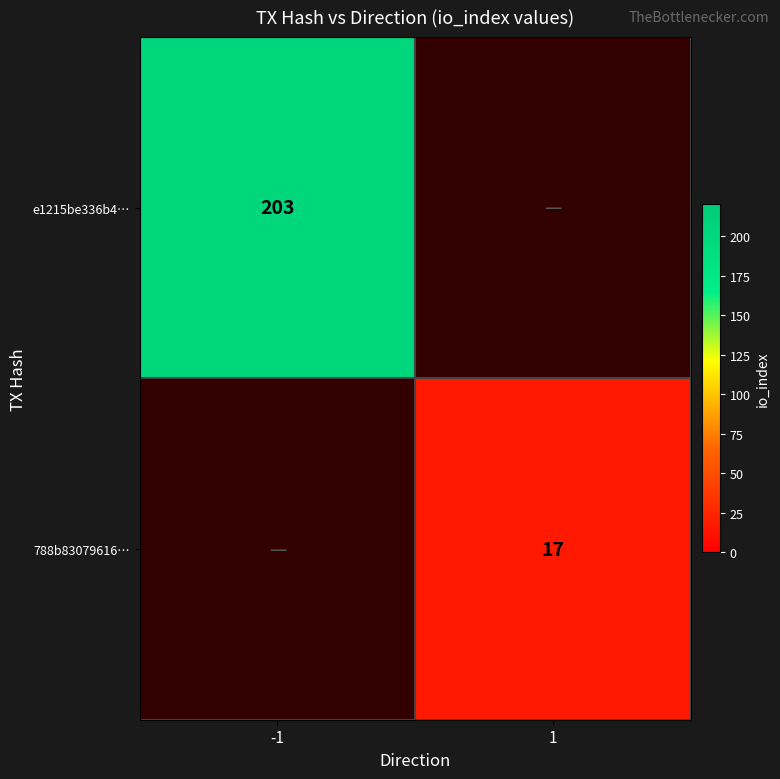

True or false: e1215be336b4… has a value of 203 at -1.

True